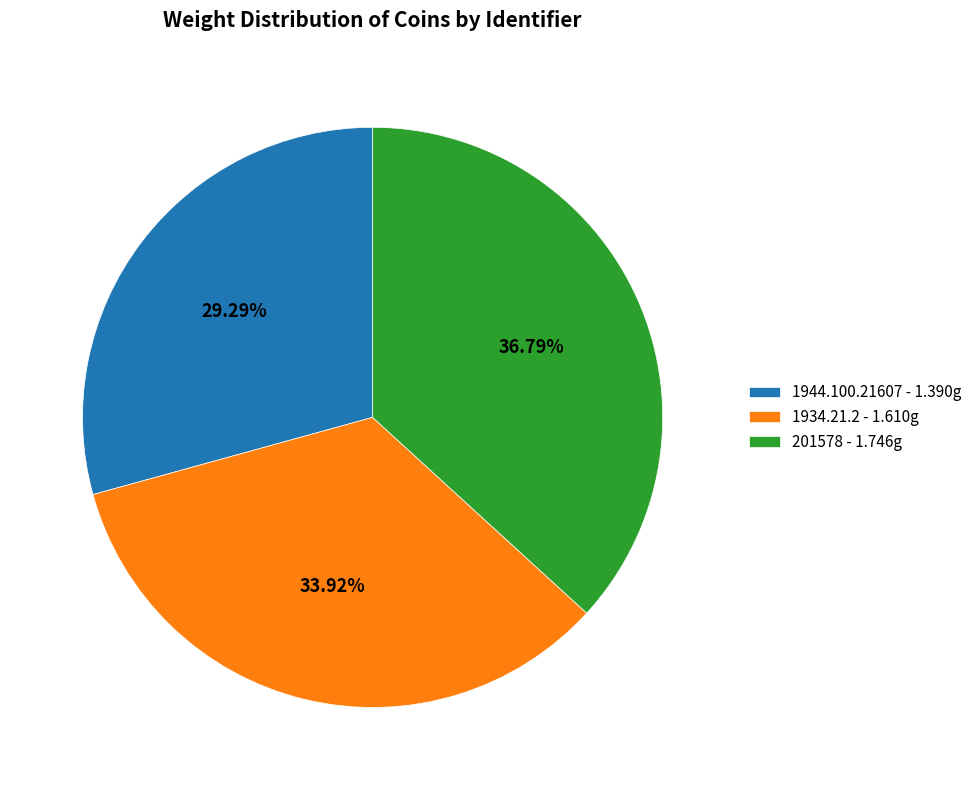

What percentage is the 201578 slice, to the nearest percent?

37%